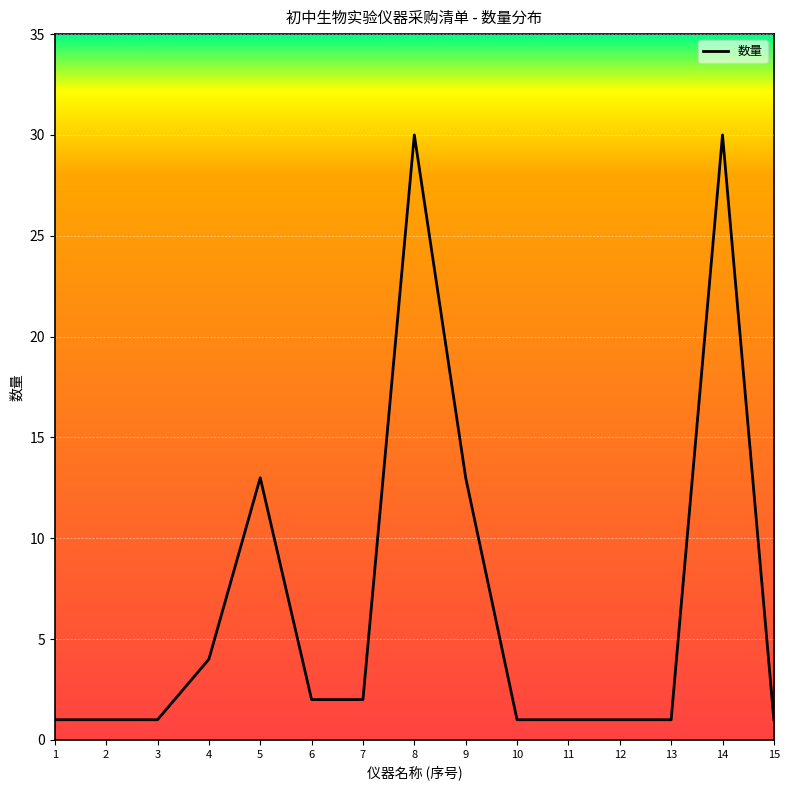

The value at 13 is 1. True or false?

True